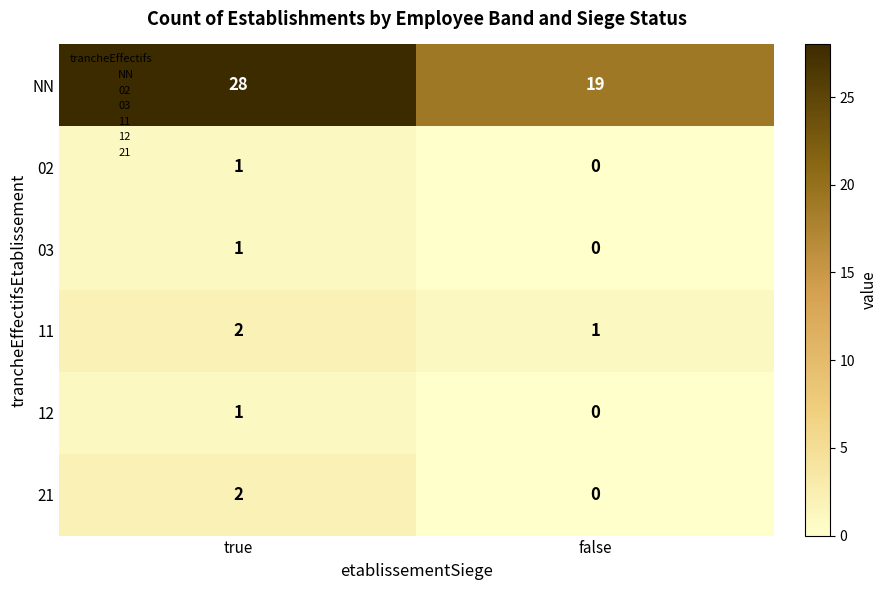

What is the total value across all series at true?

35